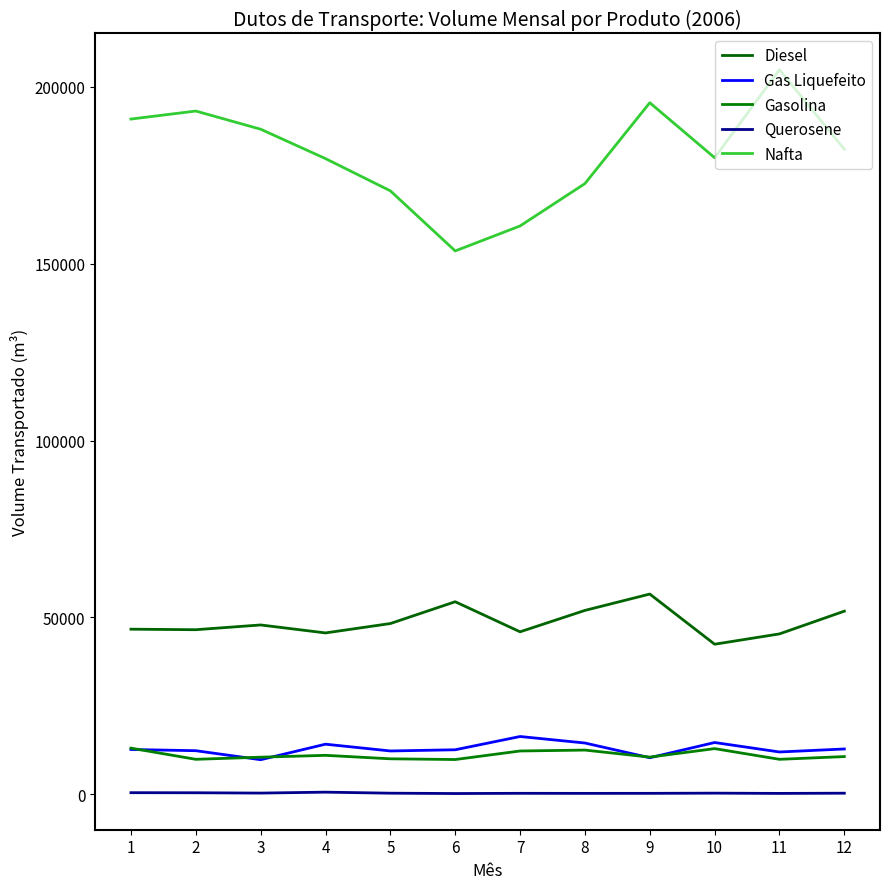

How many lines are shown in the chart?

5